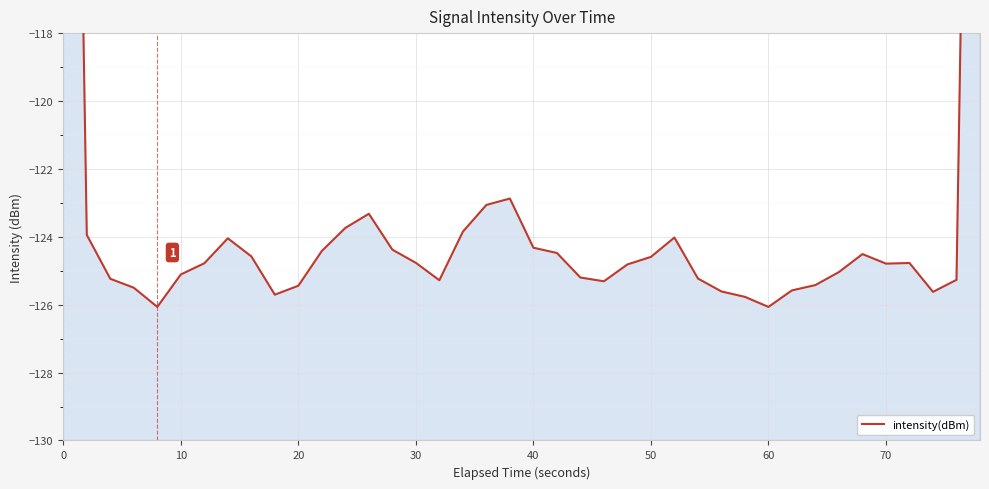

Reading left to right, what are all the values shown in this chart?

-82.2	-123.9	-125.2	-125.5	-126.1	-125.1	-124.8	-124.0	-124.6	-125.7	-125.4	-124.4	-123.7	-123.3	-124.4	-124.8	-125.3	-123.8	-123.1	-122.9	-124.3	-124.5	-125.2	-125.3	-124.8	-124.6	-124.0	-125.2	-125.6	-125.8	-126.1	-125.6	-125.4	-125.0	-124.5	-124.8	-124.8	-125.6	-125.3	-83.5